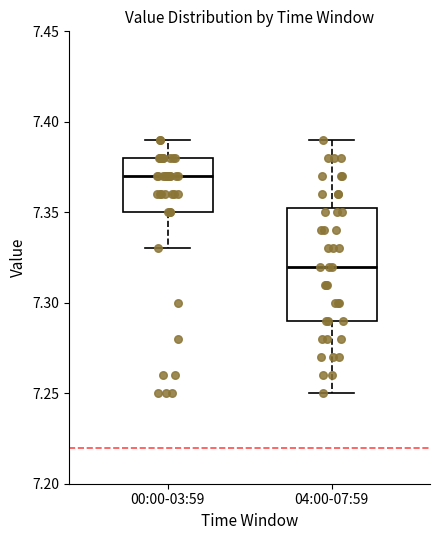

Reading left to right, transcribe this box plot: for each box, give where its median line is, the range the box spans, and where its two whiskers end, as read against the y-axis. The values are not printed on the chart, so give them approximately, as read against the axis.

00:00-03:59: median 7.370, box 7.350 to 7.380, whiskers 7.330 to 7.390
04:00-07:59: median 7.320, box 7.290 to 7.355, whiskers 7.250 to 7.390